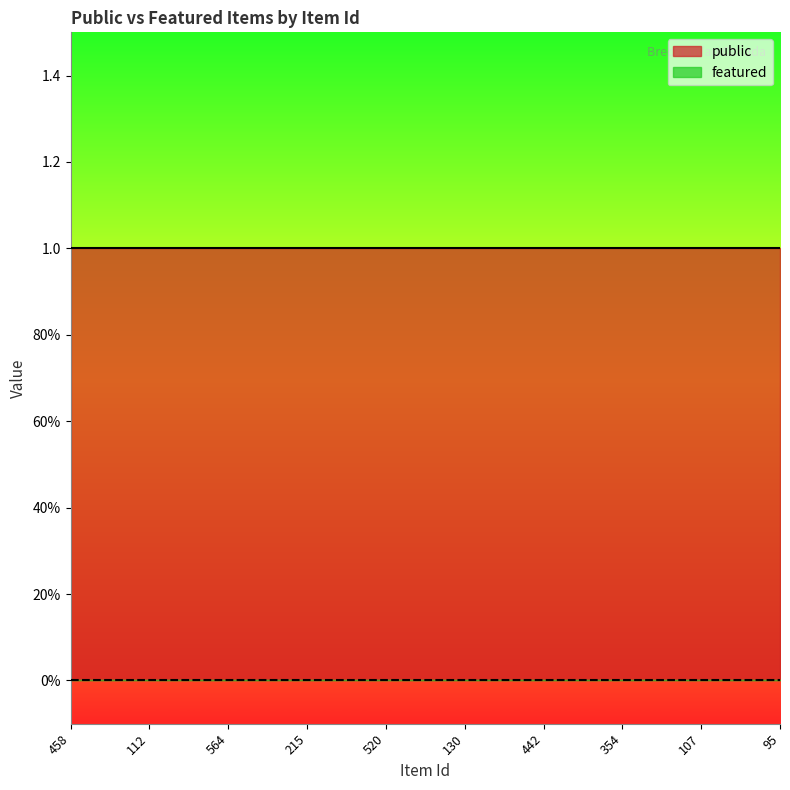

What is the average value of the public series?

1